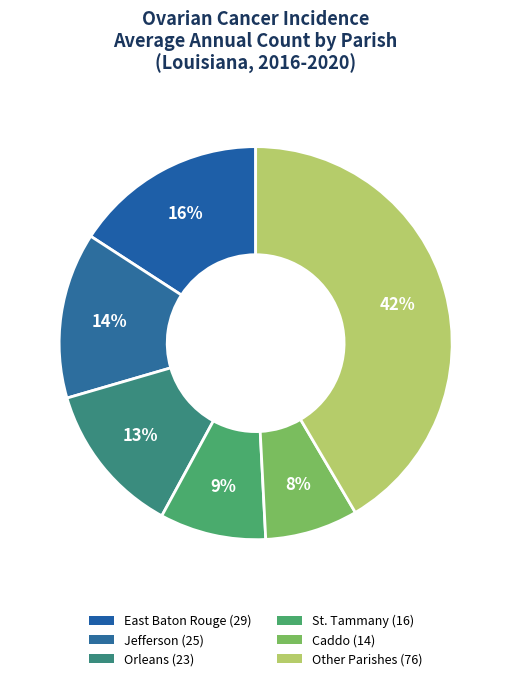

How many segments does this pie chart have?

6